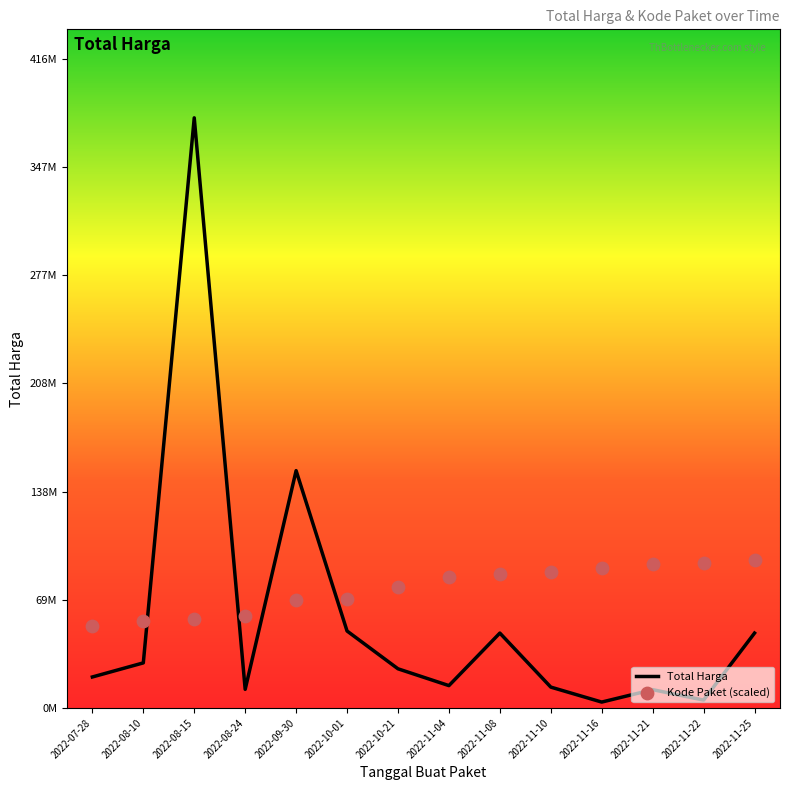

Is the value of Total Harga at 2022-11-22 greater than the value of Kode Paket (scaled) at 2022-10-01?

No